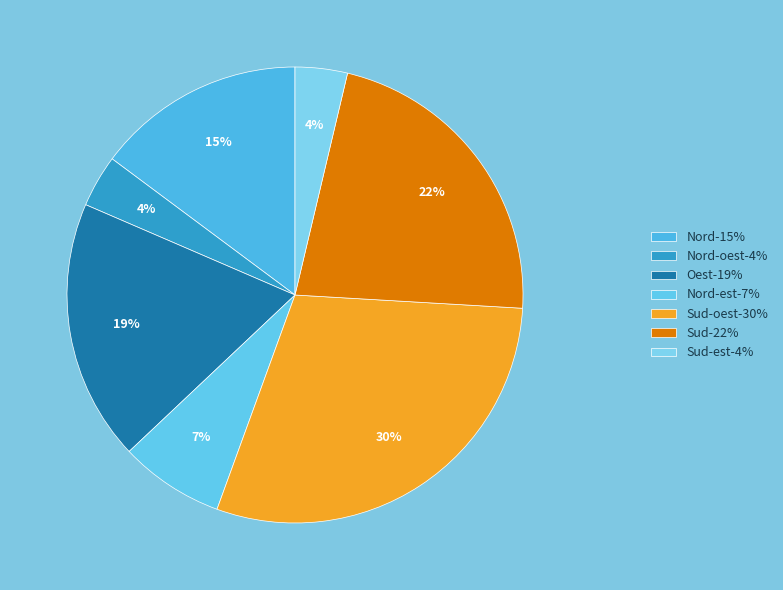

How many segments does this pie chart have?

7